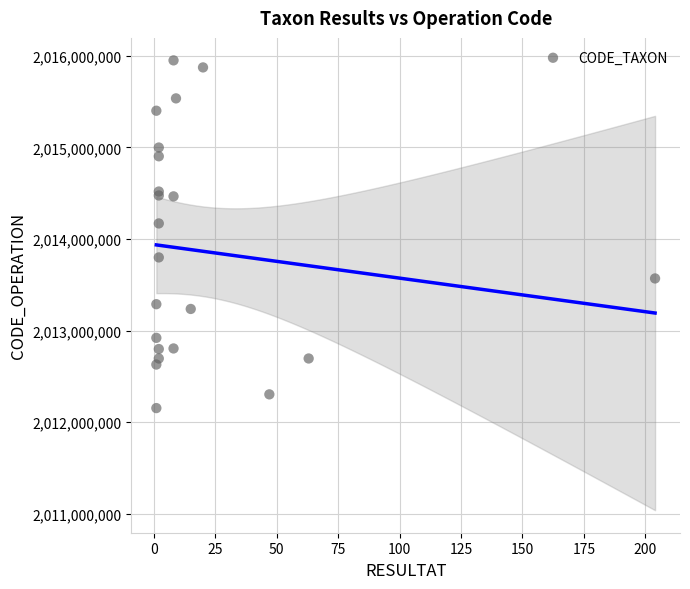

What Y value in the scatter plot is closest to 2014052588?

2014170625.7